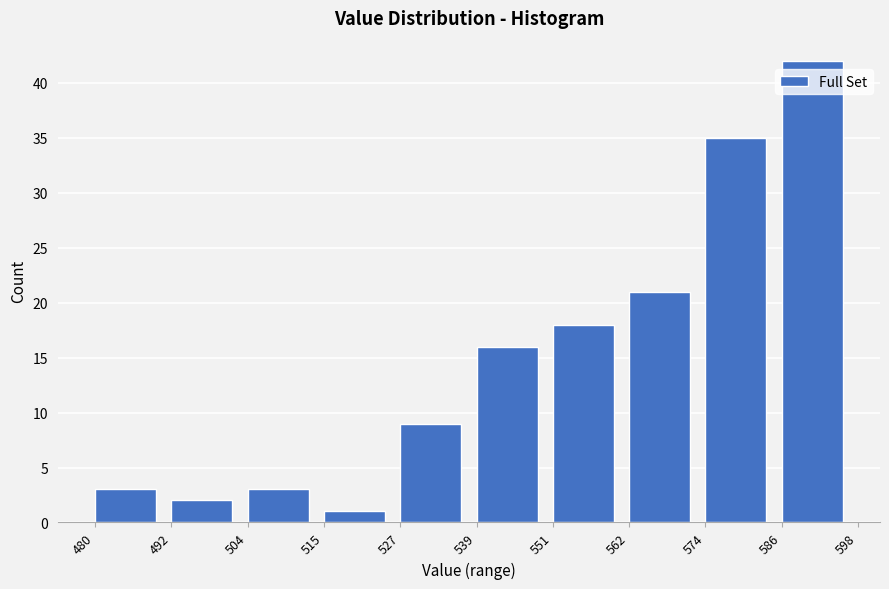

Reading left to right, list every bar in this chart as the range it spans on the x-axis followed by its height. The values are not printed on the chart, so give them approximately, as read against the axis.

480 to 492: 3
492 to 504: 2
504 to 515: 3
515 to 527: 1
527 to 539: 9
539 to 551: 16
551 to 562: 18
562 to 574: 21
574 to 586: 35
586 to 598: 42